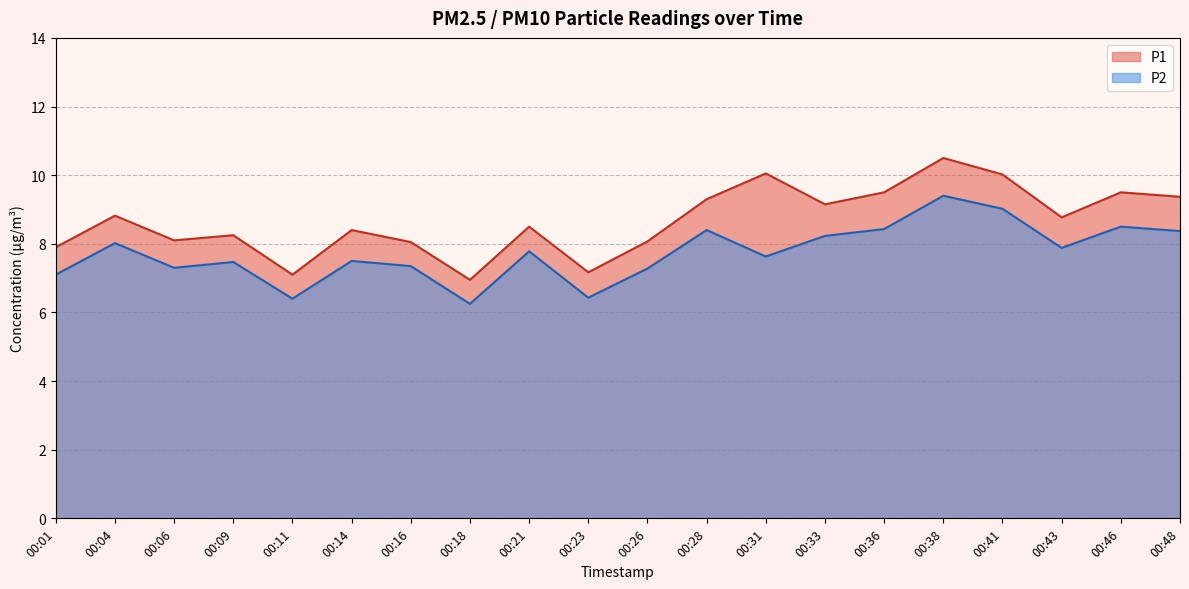

How many data points in P1 are above 8?

16